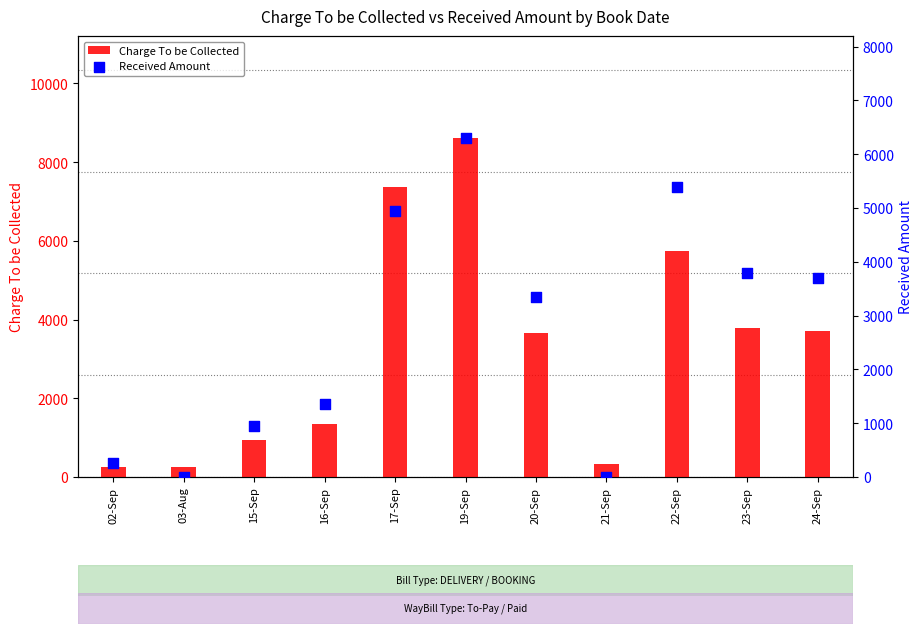

At how many categories does at least one series exceed 2247?

6